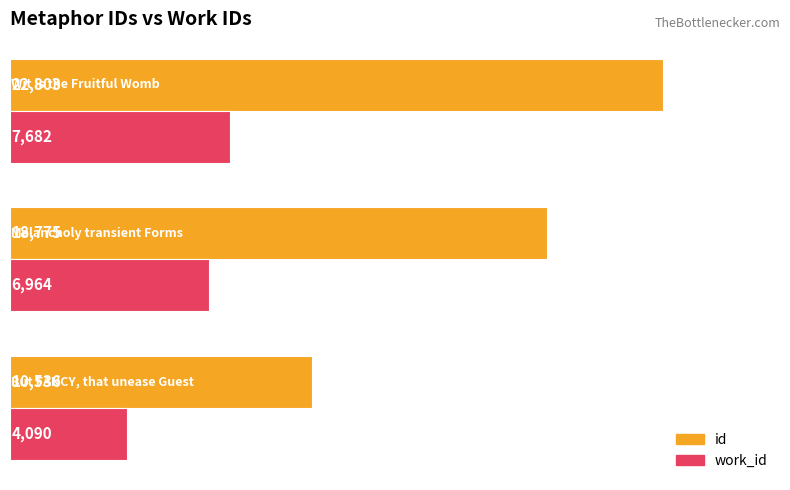

Count the number of data series in this chart.

2